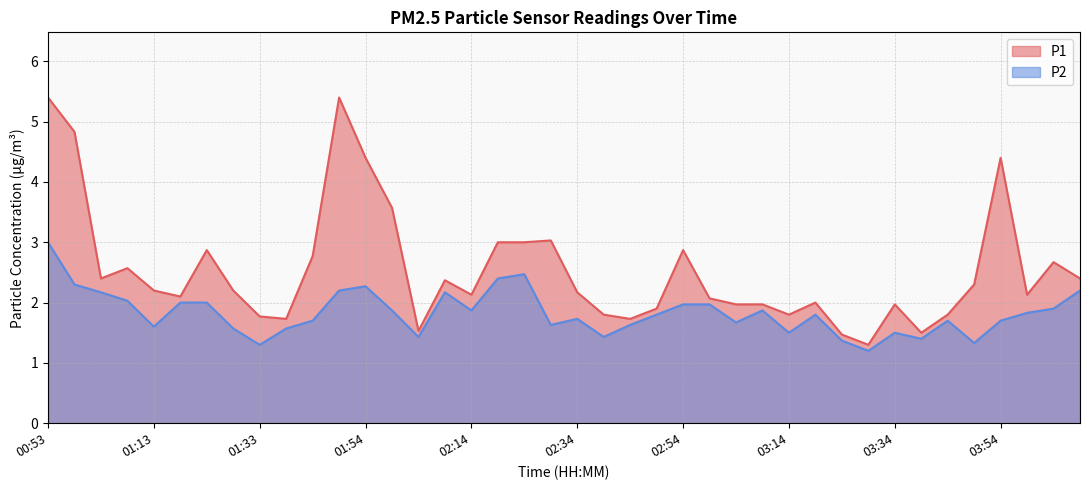

What are all the series names shown in the legend?

P1, P2